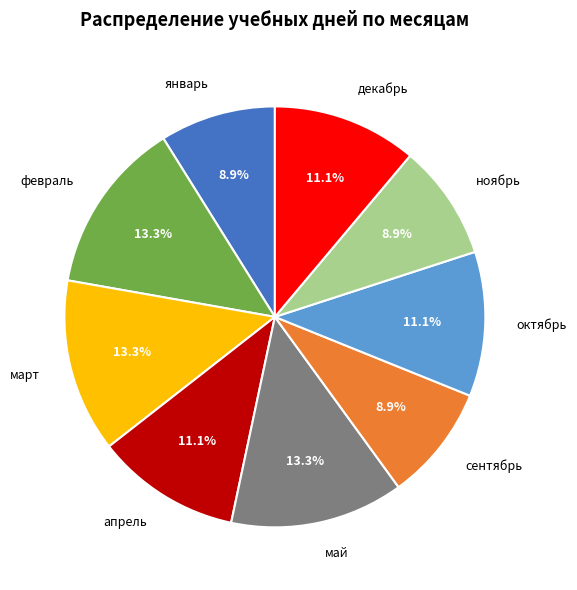

Is there any slice that represents more than half of the pie?

No